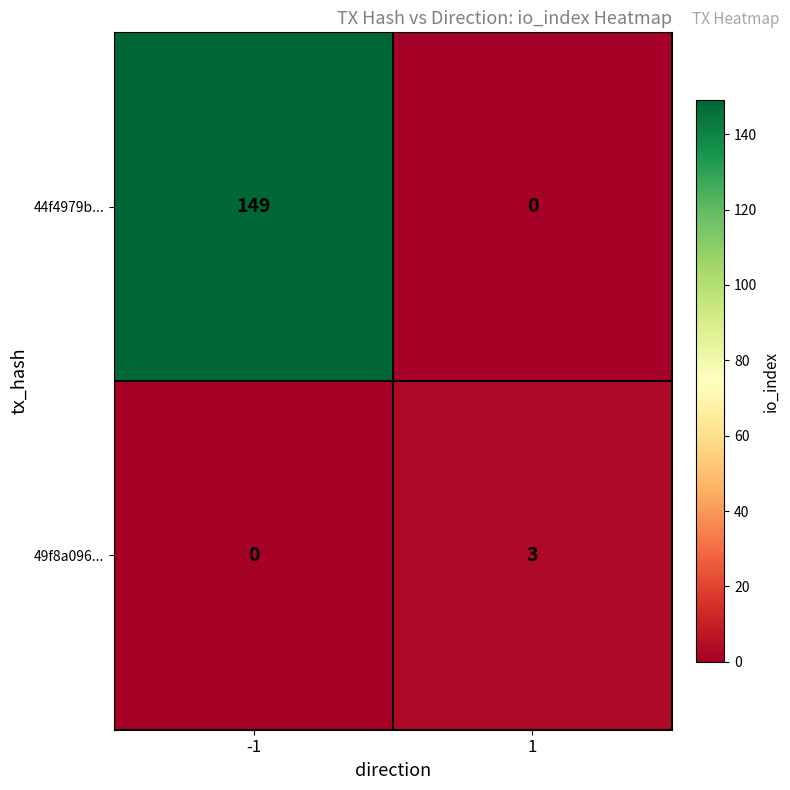

At how many categories does at least one series exceed 101?

1